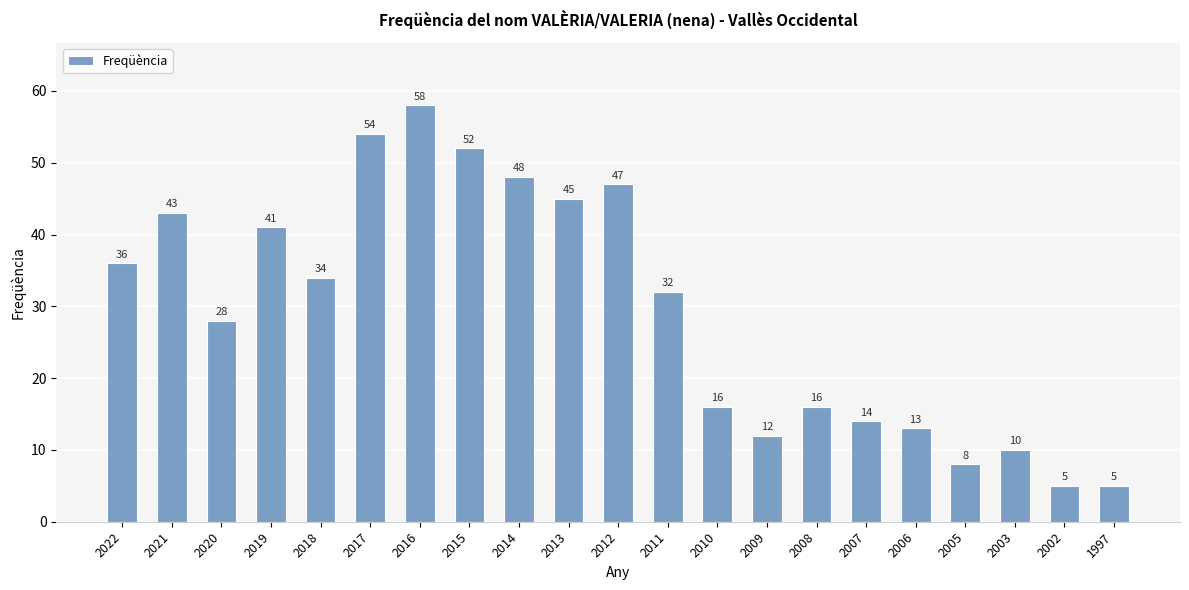

Is it true that the value at 2022 is 36?

True